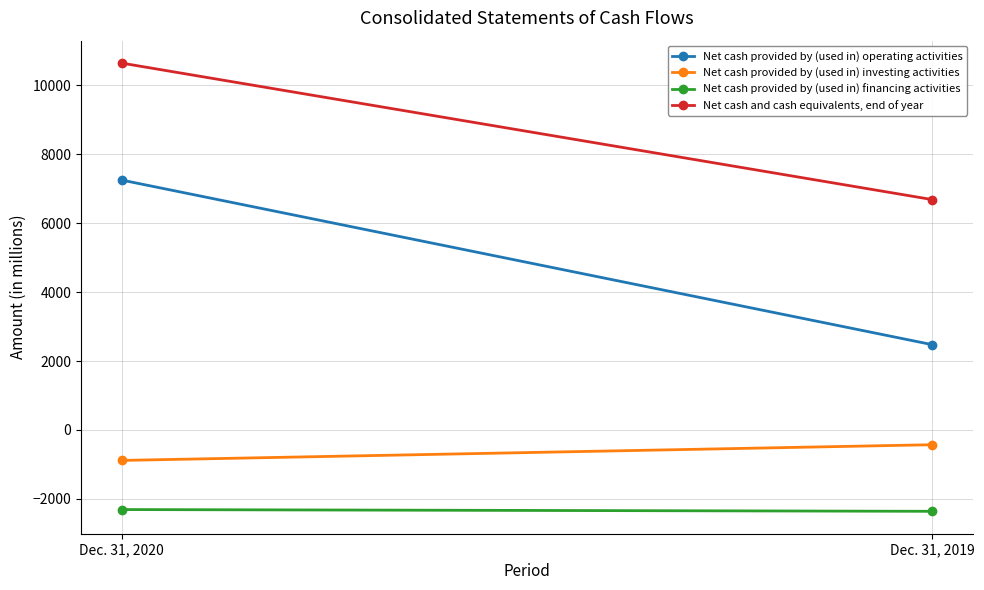

What is the lowest value of the Net cash provided by (used in) financing activities series?

-2363